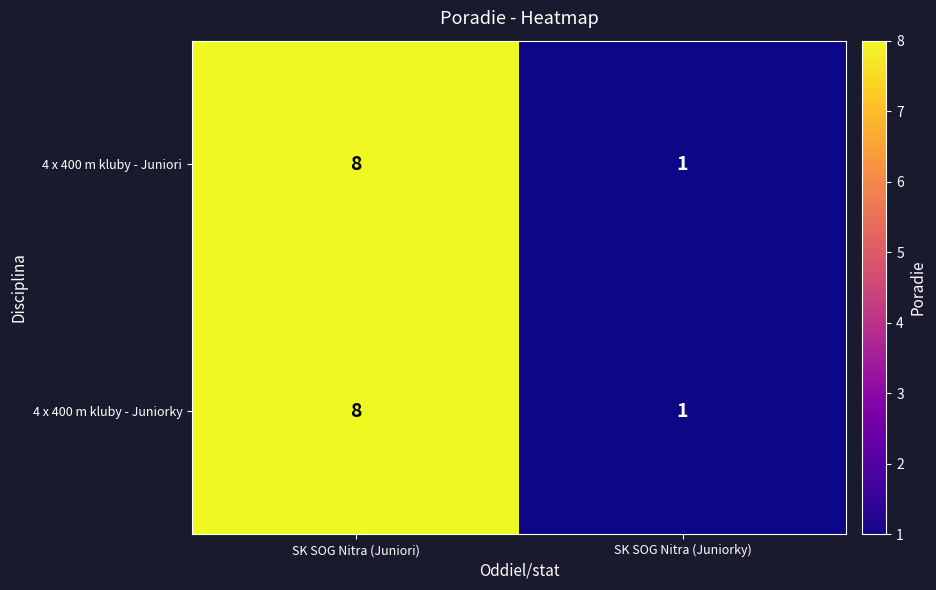

What is the highest value of the 4 x 400 m kluby - Juniori series?

8